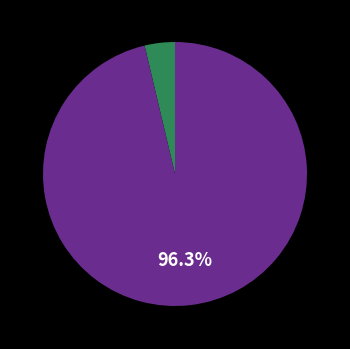

Is there a majority slice in this chart?

Yes